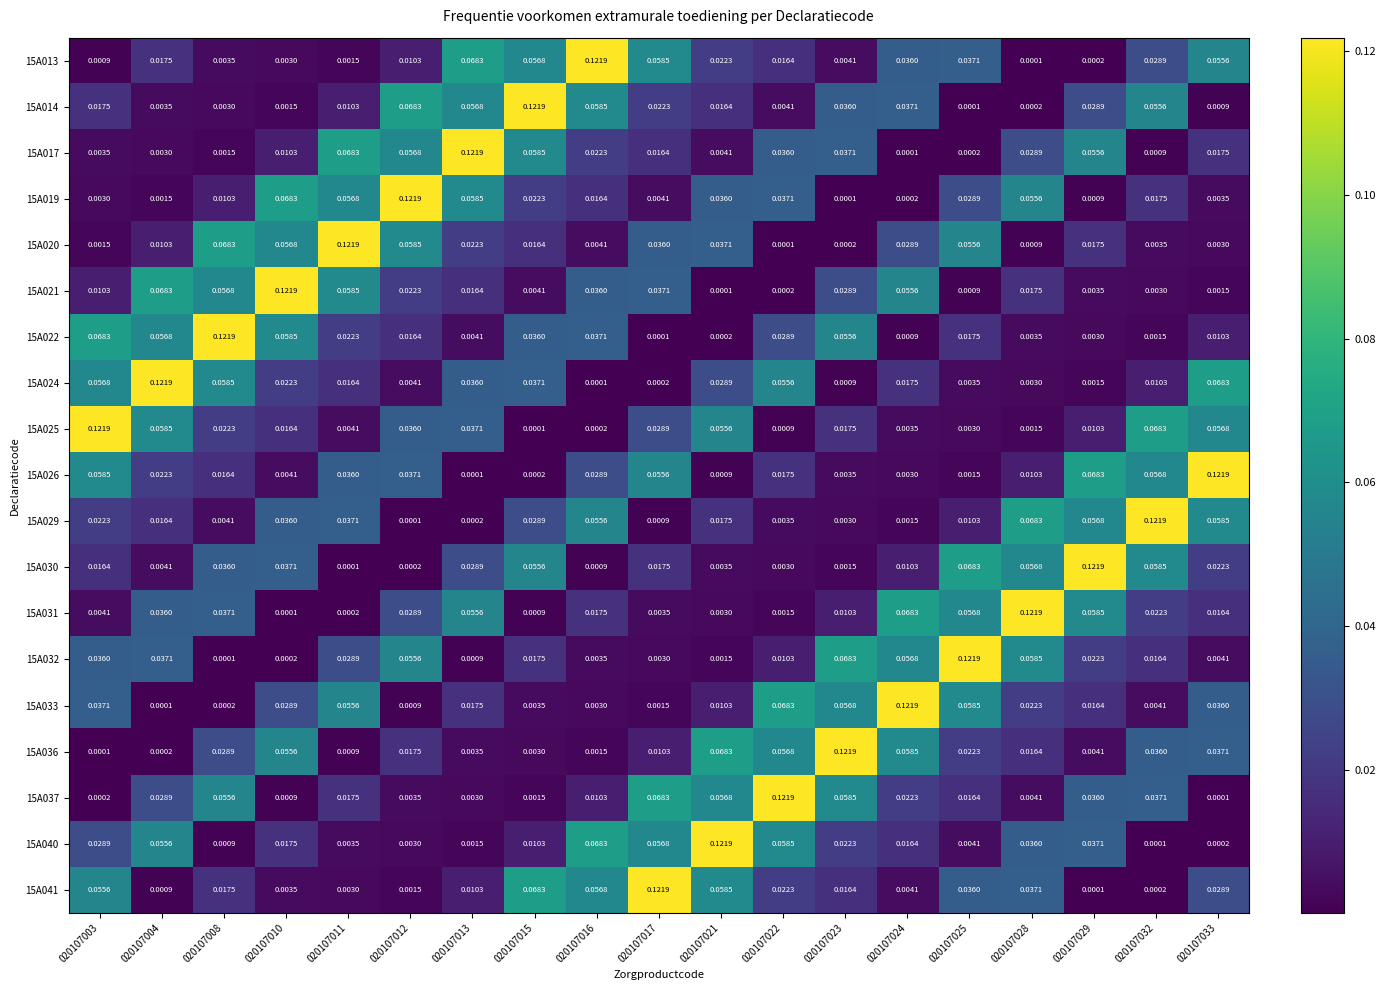

Is the value of 15A024 at 020107013 greater than the value of 15A013 at 020107004?

Yes